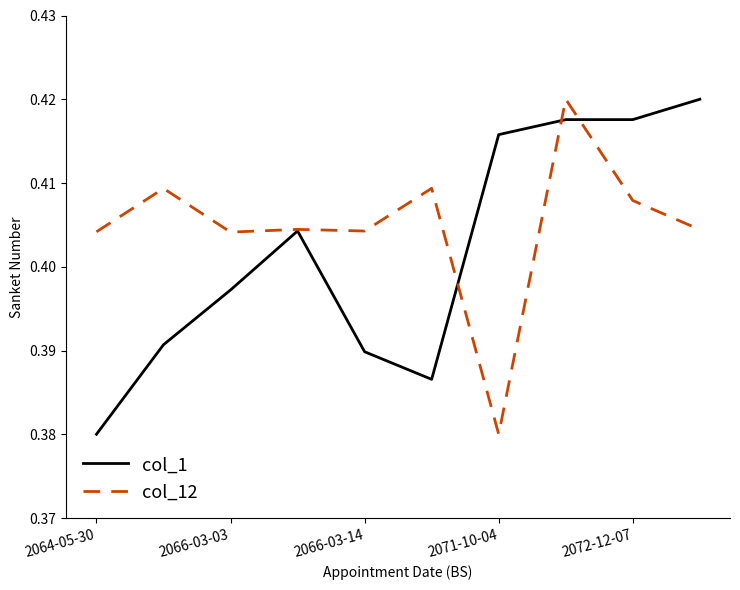

List the series in order of their overall mean, highest first.

col_12, col_1